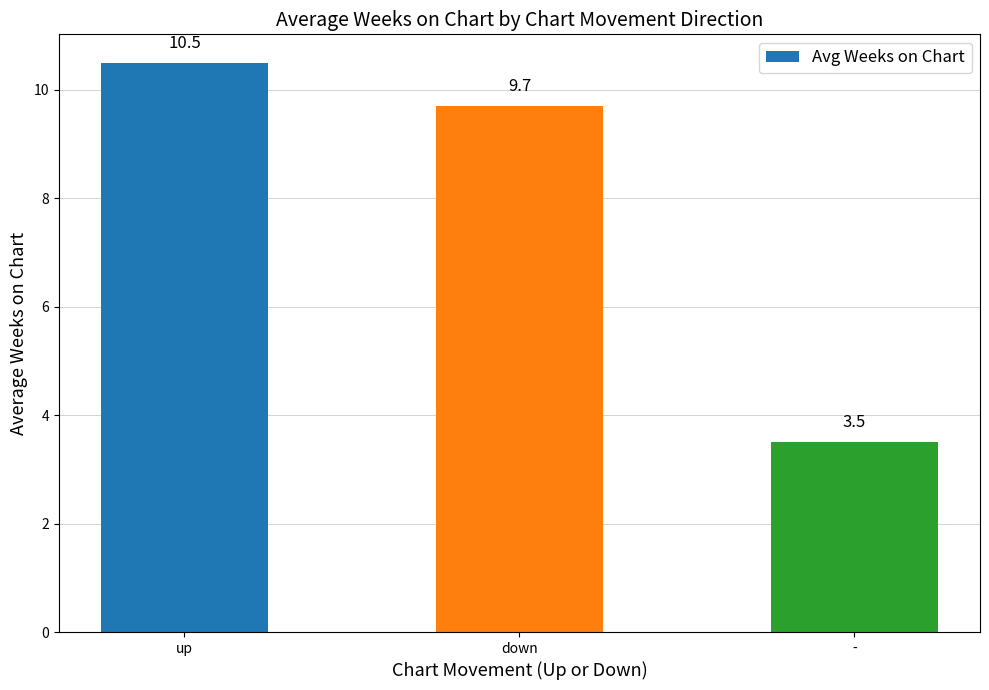

What is the value of the 2nd bar from the left?

9.7